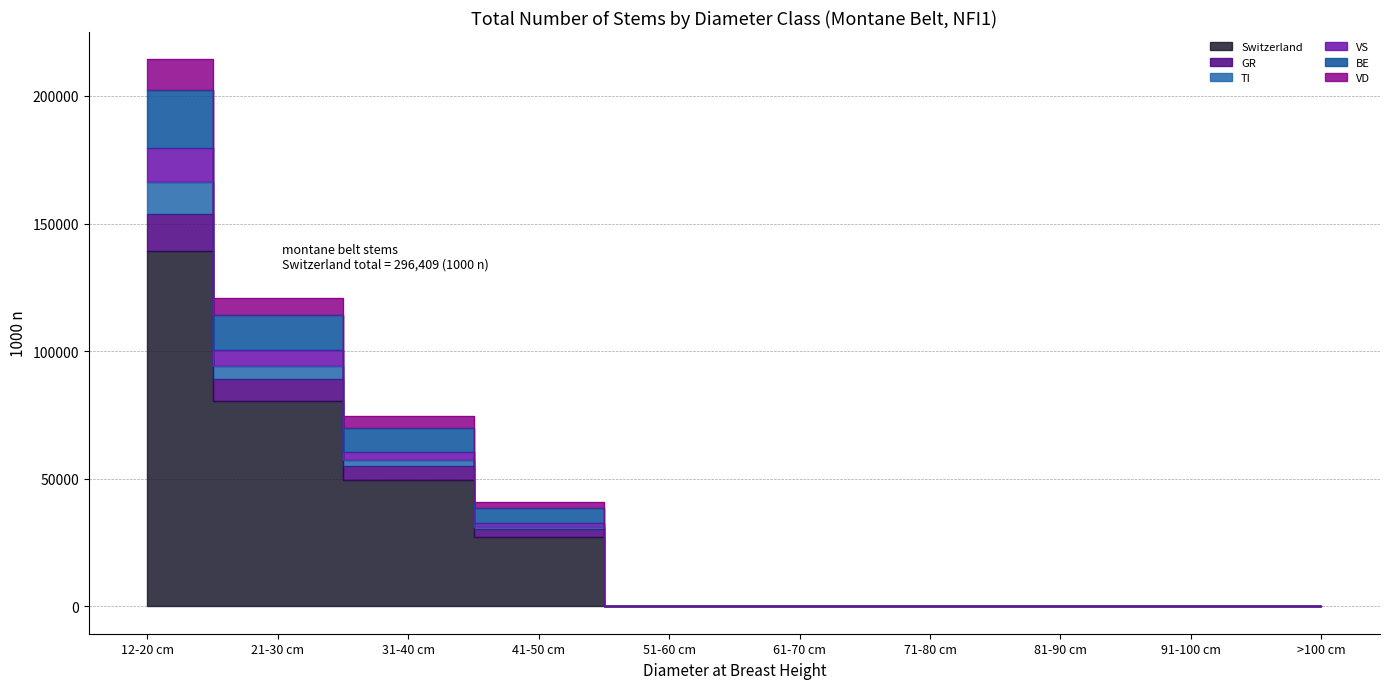

True or false: GR and VD intersect in this chart.

False